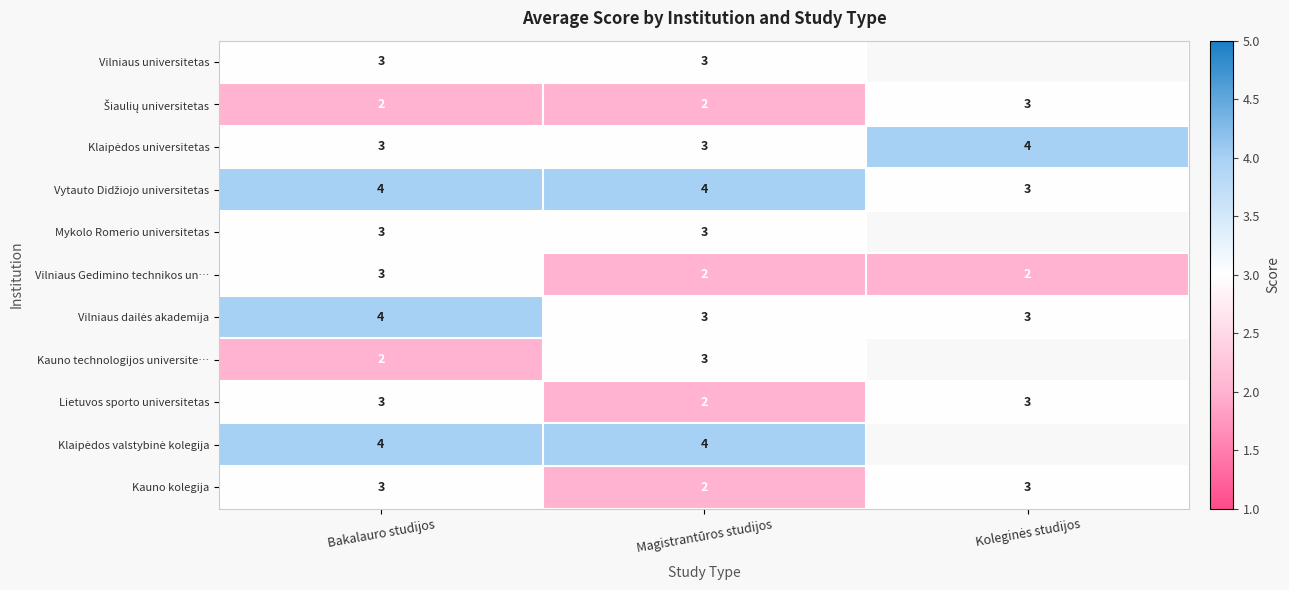

What is the highest value of the Kauno kolegija series?

3